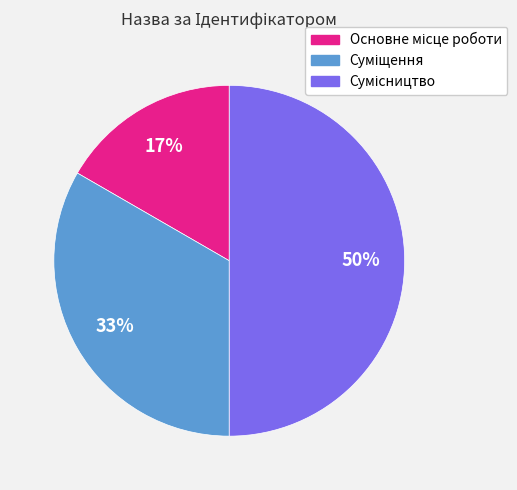

To the nearest percent, what is the difference between the largest and smallest slice percentages?

33%